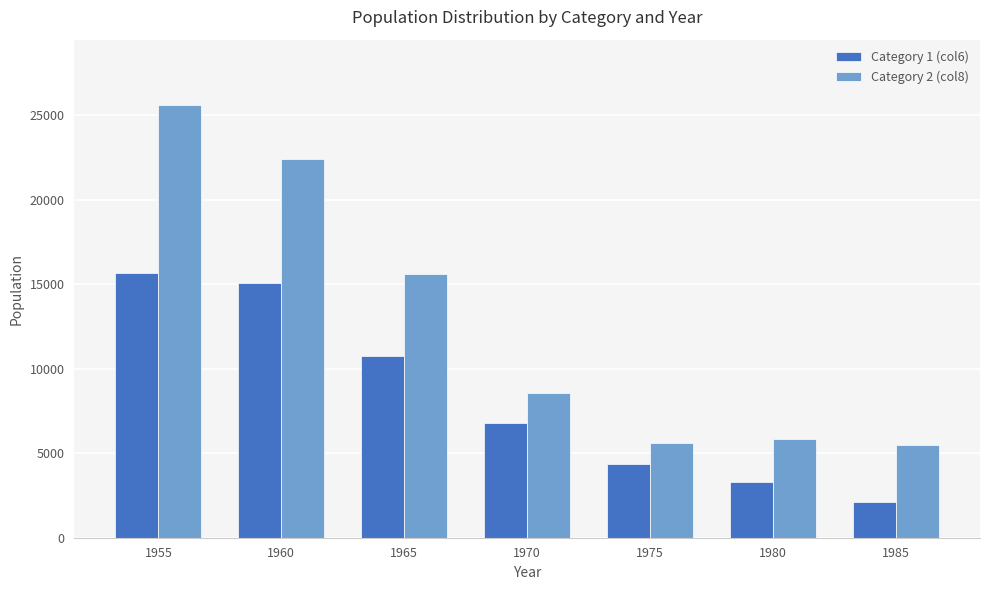

What is the minimum value for Category 1 (col6)?

2124